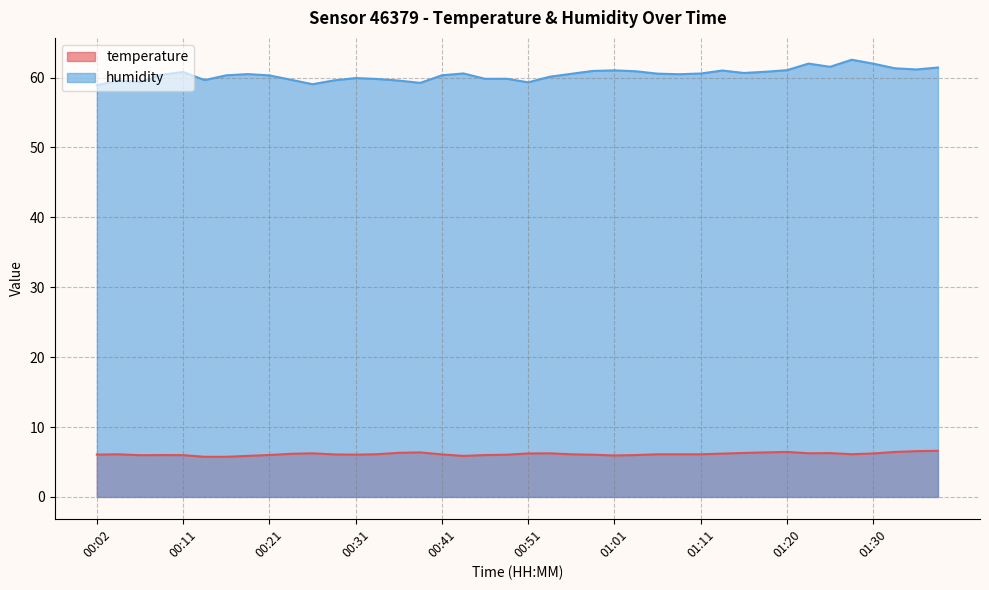

True or false: temperature has a value of 8.7 at 01:23.

False